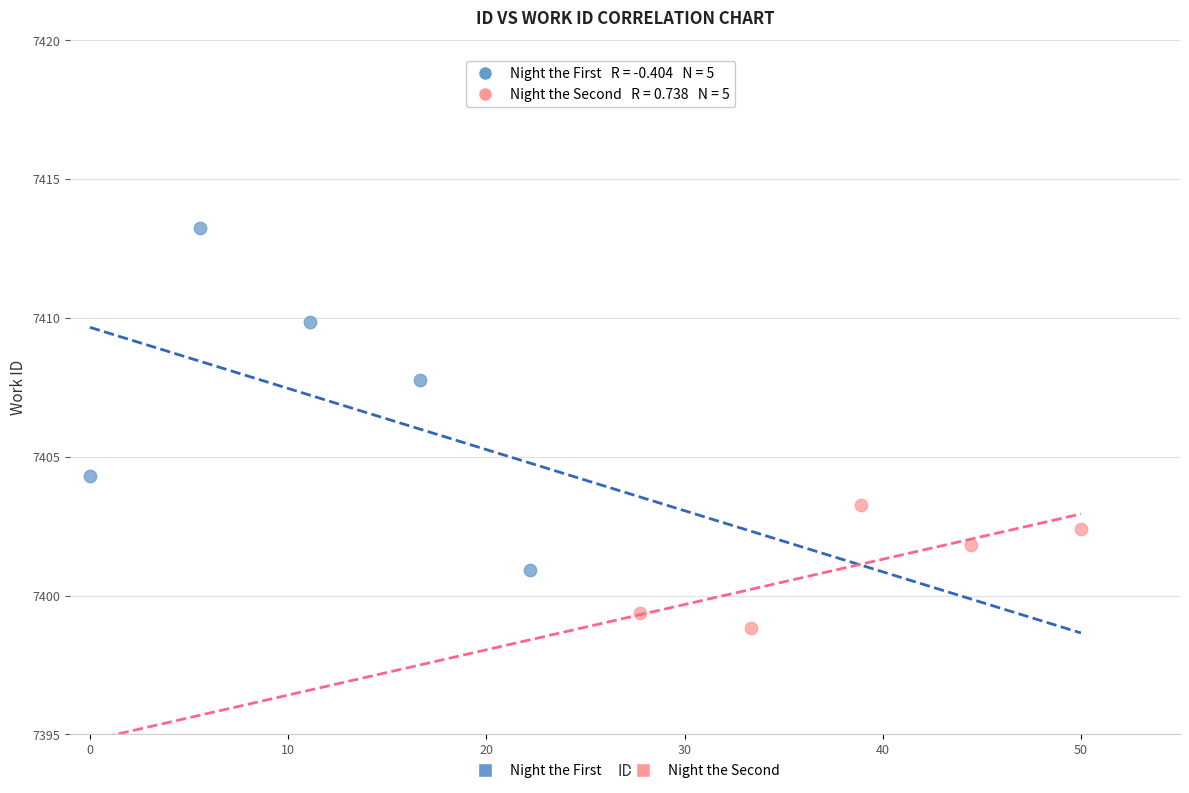

Which series contains the lowest Y value?

Night the Second